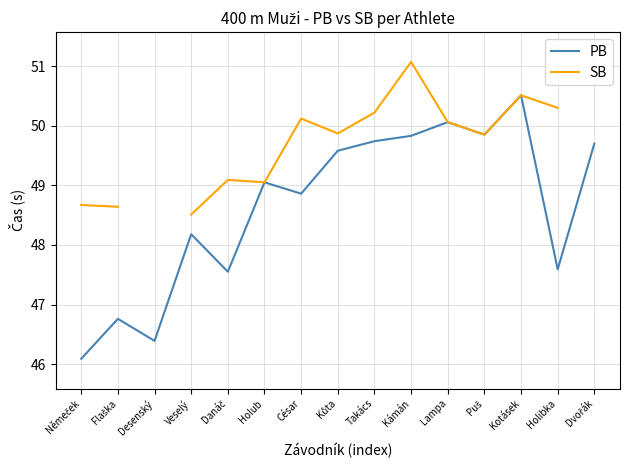

What is the sum of all PB values?

729.7